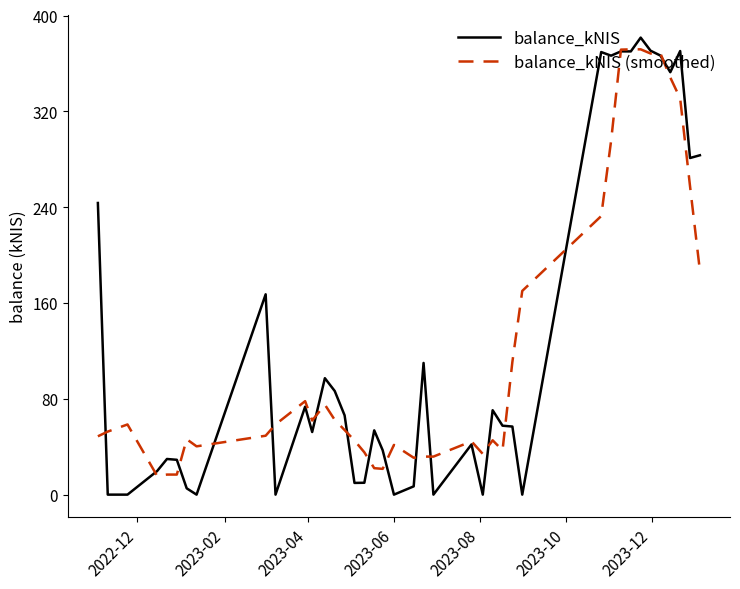

Which series has the largest range (max minus min)?

balance_kNIS